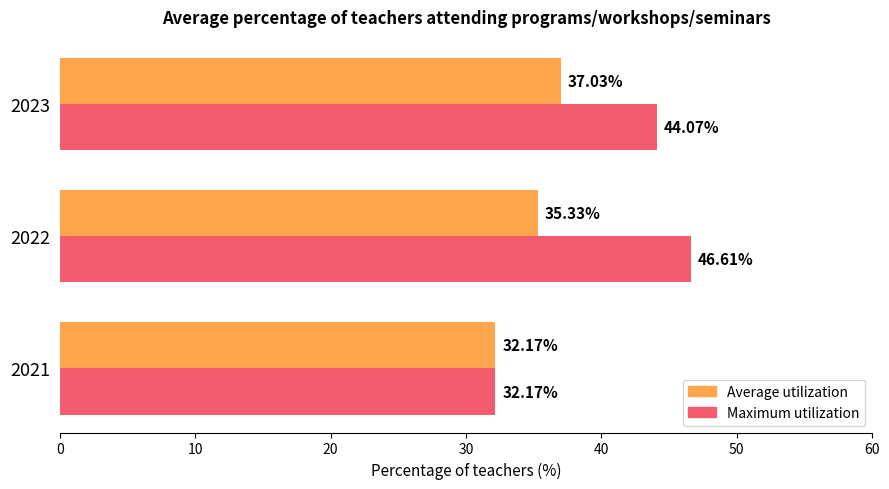

Which series has the largest range (max minus min)?

Maximum utilization